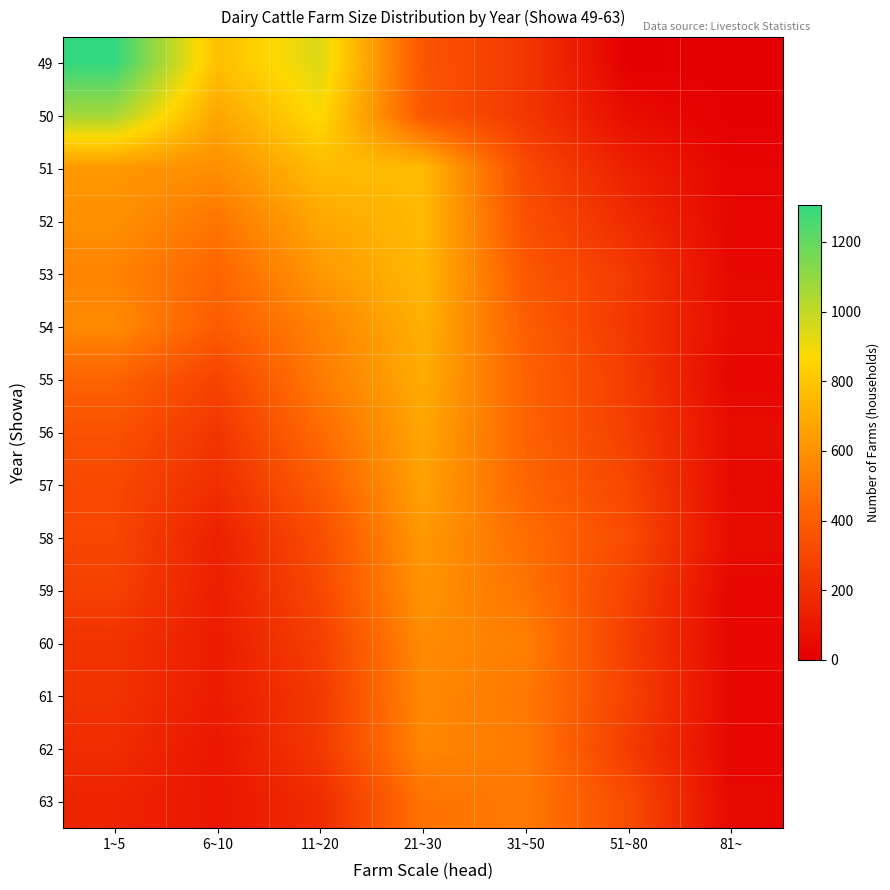

At which category is the sum across all series the highest?

21~30